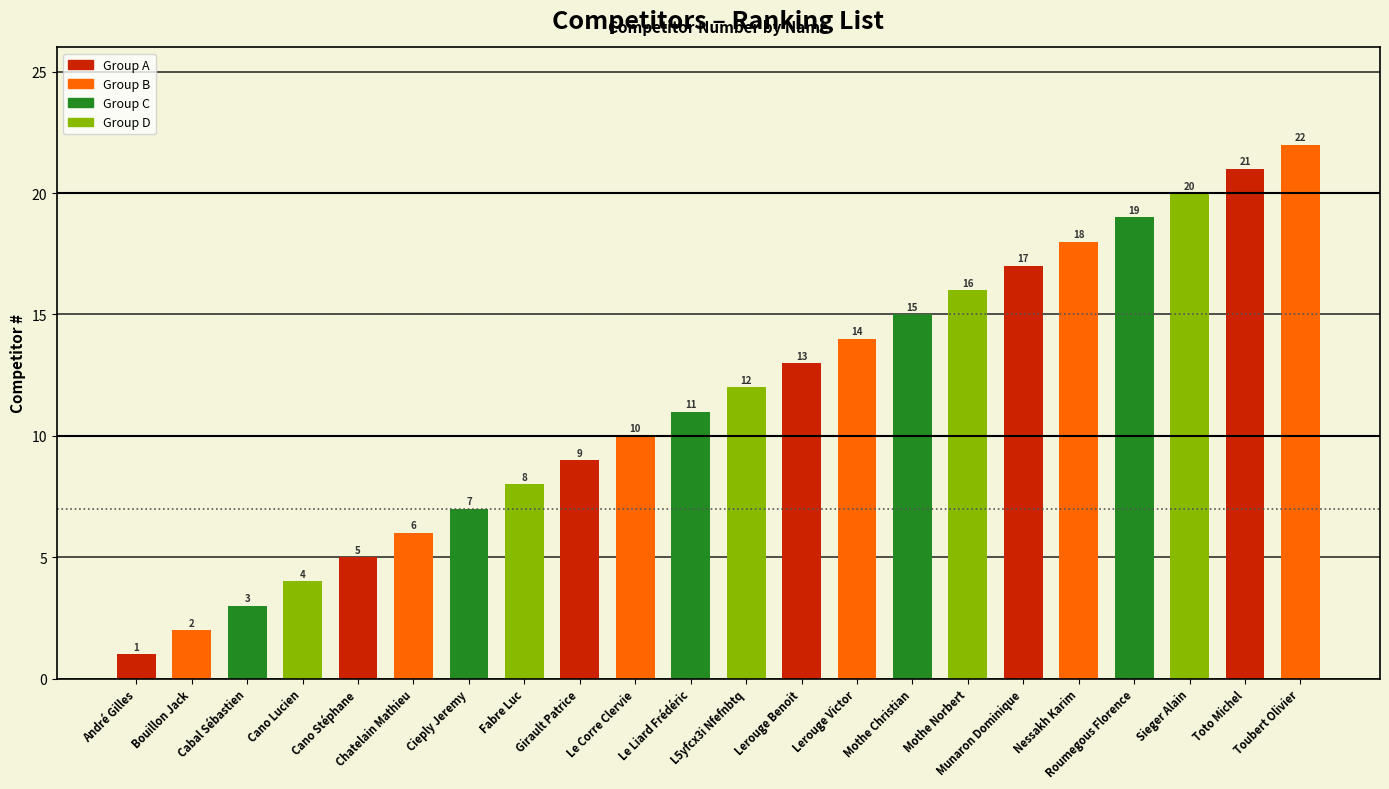

Count the number of data series in this chart.

1